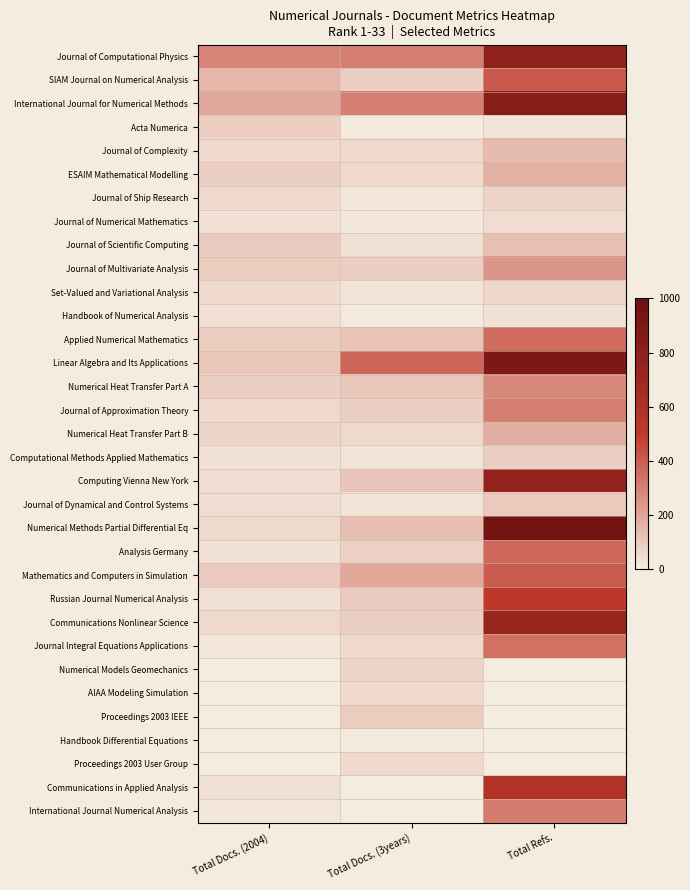

Reading left to right, extract all data points from this chart.

Journal of Computational Physics: Total Docs. (2004)=288	Total Docs. (3years)=305	Total Refs.=783
SIAM Journal on Numerical Analysis: Total Docs. (2004)=149	Total Docs. (3years)=81	Total Refs.=410
International Journal for Numerical Methods: Total Docs. (2004)=194	Total Docs. (3years)=303	Total Refs.=830
Acta Numerica: Total Docs. (2004)=85	Total Docs. (3years)=5	Total Refs.=22
Journal of Complexity: Total Docs. (2004)=55	Total Docs. (3years)=52	Total Refs.=133
ESAIM Mathematical Modelling: Total Docs. (2004)=81	Total Docs. (3years)=51	Total Refs.=165
Journal of Ship Research: Total Docs. (2004)=51	Total Docs. (3years)=18	Total Refs.=69
Journal of Numerical Mathematics: Total Docs. (2004)=34	Total Docs. (3years)=16	Total Refs.=46
Journal of Scientific Computing: Total Docs. (2004)=92	Total Docs. (3years)=34	Total Refs.=124
Journal of Multivariate Analysis: Total Docs. (2004)=89	Total Docs. (3years)=80	Total Refs.=241
Set-Valued and Variational Analysis: Total Docs. (2004)=48	Total Docs. (3years)=22	Total Refs.=61
Handbook of Numerical Analysis: Total Docs. (2004)=37	Total Docs. (3years)=9	Total Refs.=28
Applied Numerical Mathematics: Total Docs. (2004)=87	Total Docs. (3years)=116	Total Refs.=357
Linear Algebra and Its Applications: Total Docs. (2004)=108	Total Docs. (3years)=372	Total Refs.=891
Numerical Heat Transfer Part A: Total Docs. (2004)=81	Total Docs. (3years)=104	Total Refs.=279
Journal of Approximation Theory: Total Docs. (2004)=57	Total Docs. (3years)=79	Total Refs.=305
Numerical Heat Transfer Part B: Total Docs. (2004)=64	Total Docs. (3years)=56	Total Refs.=175
Computational Methods Applied Mathematics: Total Docs. (2004)=33	Total Docs. (3years)=27	Total Refs.=85
Computing Vienna New York: Total Docs. (2004)=46	Total Docs. (3years)=113	Total Refs.=770
Journal of Dynamical and Control Systems: Total Docs. (2004)=42	Total Docs. (3years)=25	Total Refs.=94
Numerical Methods Partial Differential Eq: Total Docs. (2004)=51	Total Docs. (3years)=127	Total Refs.=955
Analysis Germany: Total Docs. (2004)=28	Total Docs. (3years)=77	Total Refs.=369
Mathematics and Computers in Simulation: Total Docs. (2004)=90	Total Docs. (3years)=191	Total Refs.=402
Russian Journal Numerical Analysis: Total Docs. (2004)=33	Total Docs. (3years)=93	Total Refs.=519
Communications Nonlinear Science: Total Docs. (2004)=53	Total Docs. (3years)=80	Total Refs.=723
Journal Integral Equations Applications: Total Docs. (2004)=18	Total Docs. (3years)=51	Total Refs.=342
Numerical Models Geomechanics: Total Docs. (2004)=0	Total Docs. (3years)=68	Total Refs.=0
AIAA Modeling Simulation: Total Docs. (2004)=0	Total Docs. (3years)=54	Total Refs.=0
Proceedings 2003 IEEE: Total Docs. (2004)=0	Total Docs. (3years)=86	Total Refs.=0
Handbook Differential Equations: Total Docs. (2004)=0	Total Docs. (3years)=9	Total Refs.=0
Proceedings 2003 User Group: Total Docs. (2004)=0	Total Docs. (3years)=53	Total Refs.=0
Communications in Applied Analysis: Total Docs. (2004)=34	Total Docs. (3years)=0	Total Refs.=576
International Journal Numerical Analysis: Total Docs. (2004)=13	Total Docs. (3years)=0	Total Refs.=311